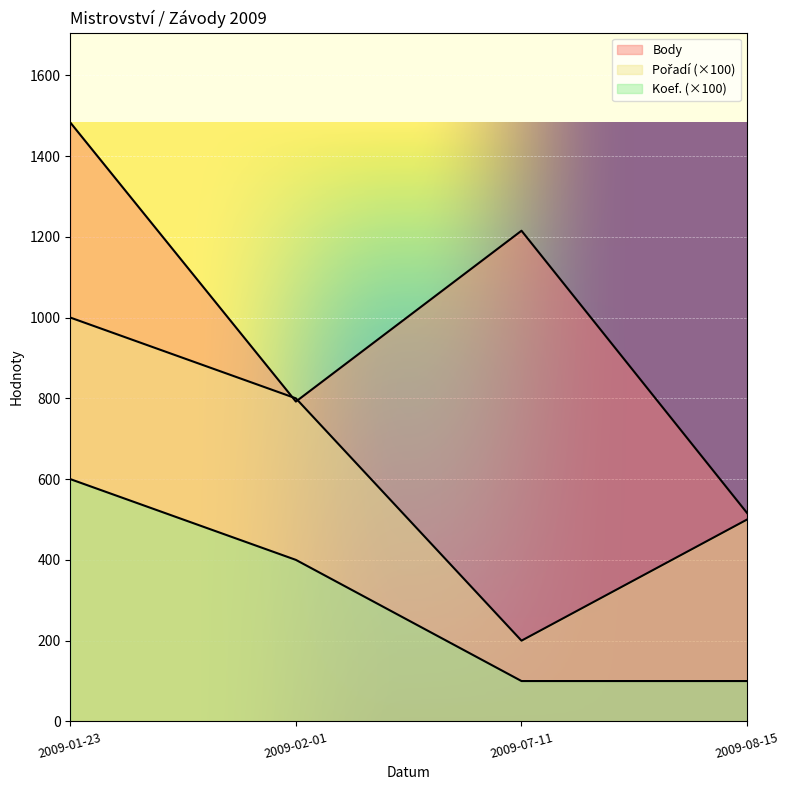

The Koef. series shows 203 at 2009-02-01. True or false?

False